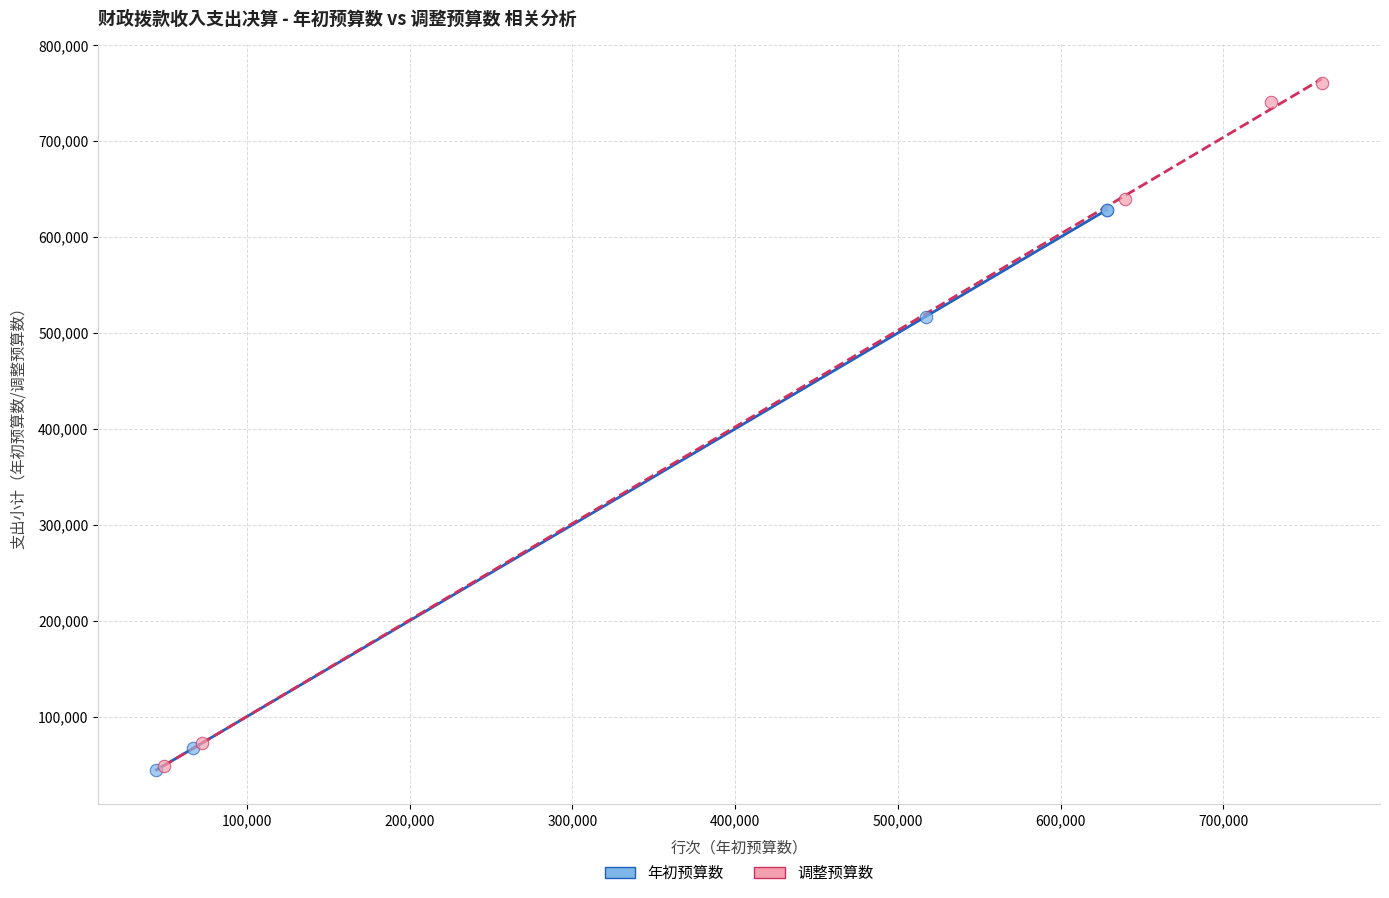

What are all the series names shown in the legend?

年初预算数, 调整预算数